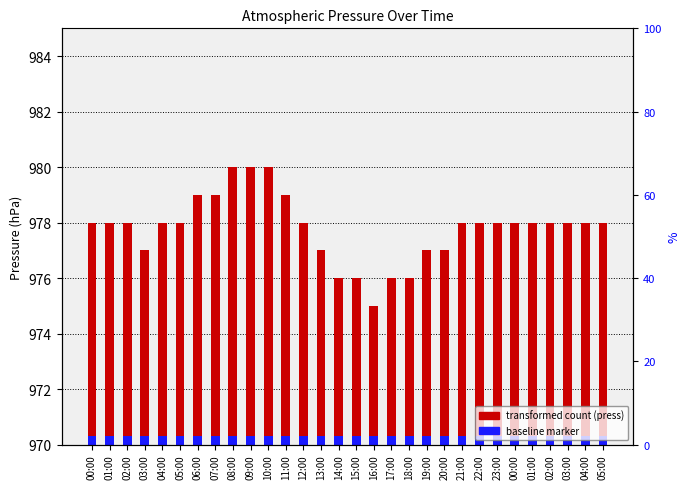

Reading right to left, list all the values displayed in this chart.

press: 8.0	8.0	8.0	8.0	8.0	8.0	8.0	8.0	8.0	7.0	7.0	6.0	6.0	5.0	6.0	6.0	7.0	8.0	9.0	10.0	10.0	10.0	9.0	9.0	8.0	8.0	7.0	8.0	8.0	8.0
baseline marker: 0.3	0.3	0.3	0.3	0.3	0.3	0.3	0.3	0.3	0.3	0.3	0.3	0.3	0.3	0.3	0.3	0.3	0.3	0.3	0.3	0.3	0.3	0.3	0.3	0.3	0.3	0.3	0.3	0.3	0.3